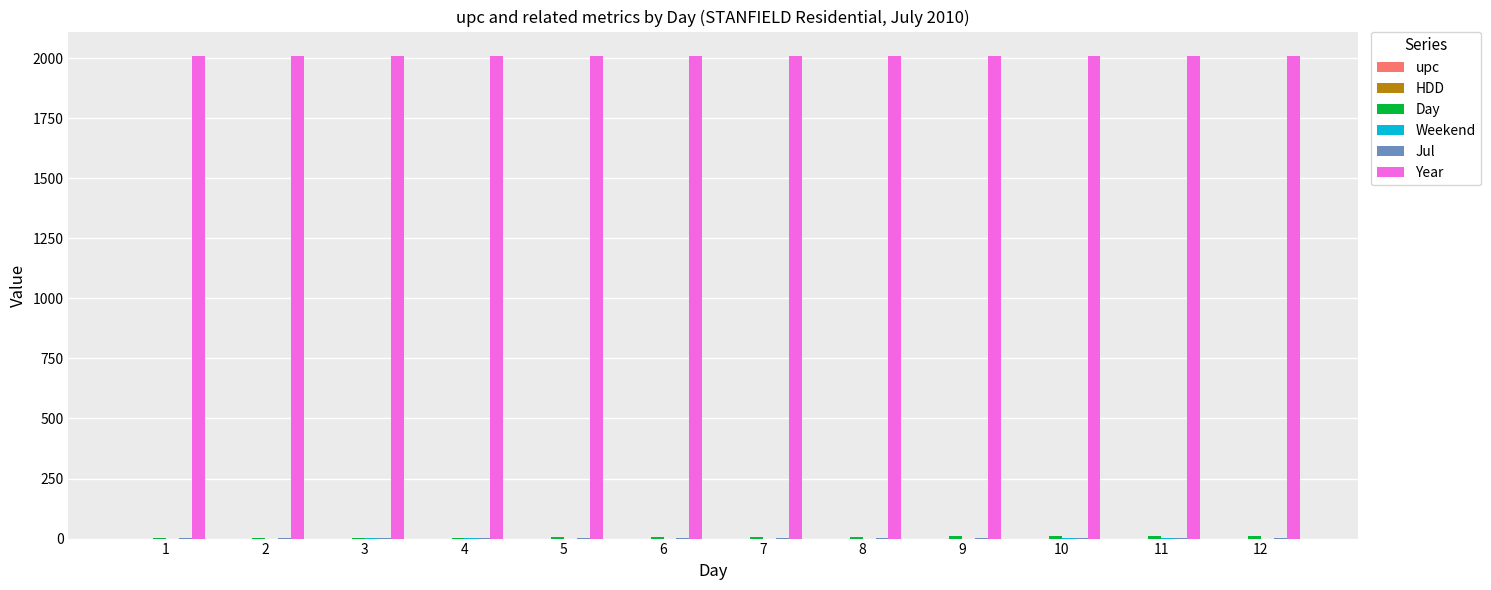

Are the bars horizontal?

No